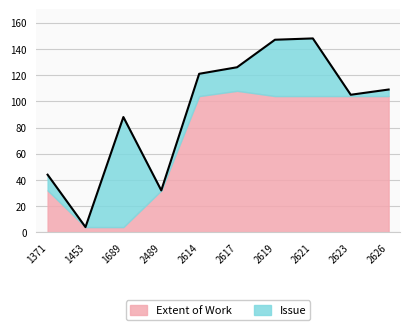

How many data points in Issue are less than 17?

5